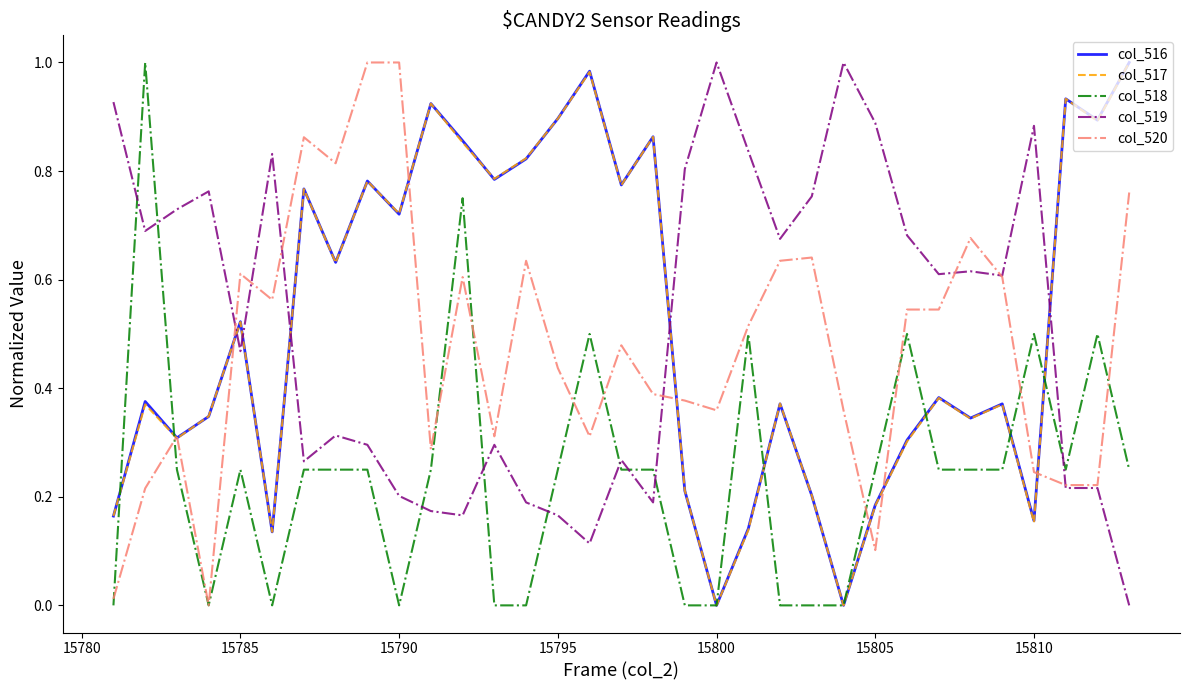

True or false: col_519 and col_516 intersect in this chart.

True